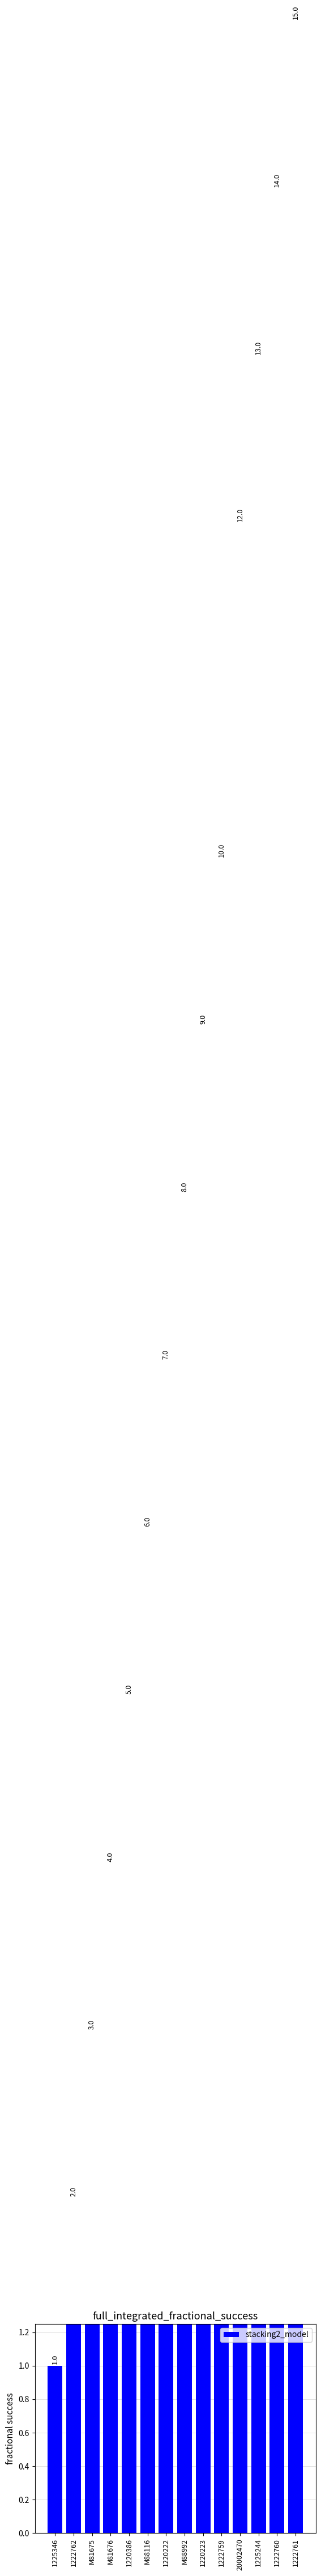

What is the maximum value shown in the chart?

15